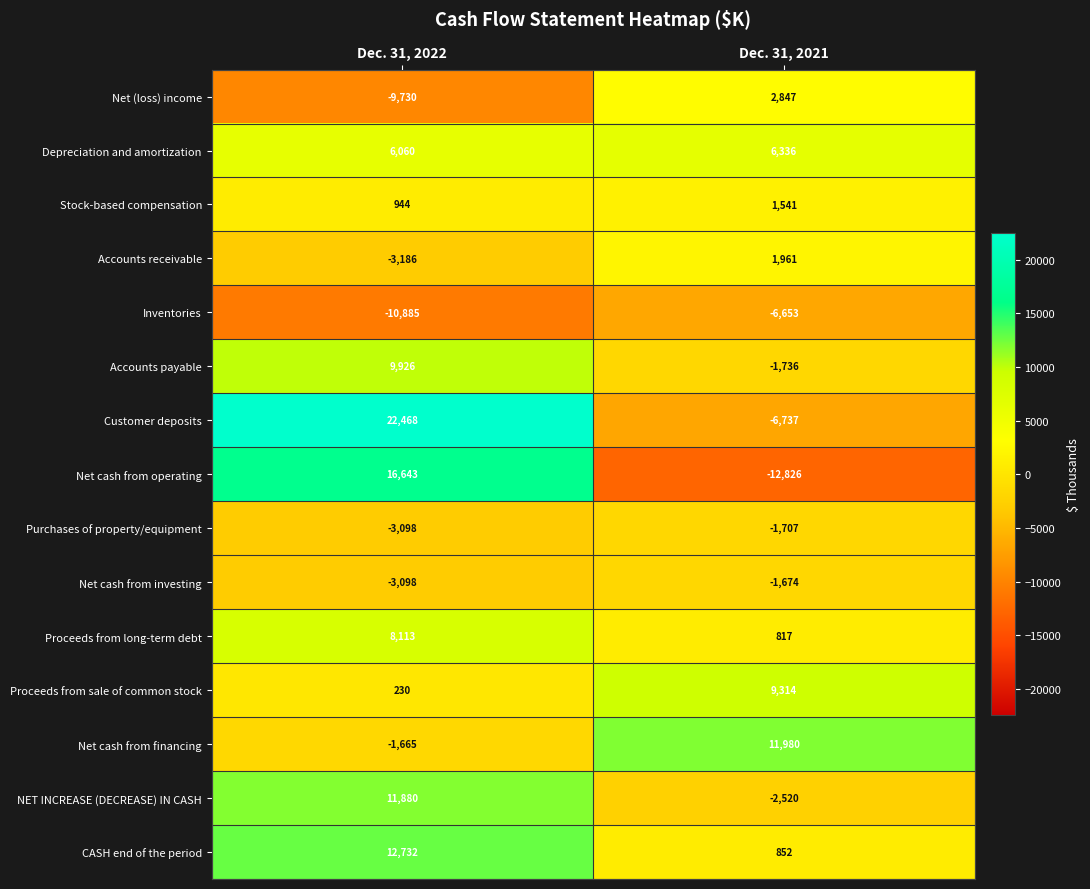

At which category is the sum across all series the highest?

Dec. 31, 2022